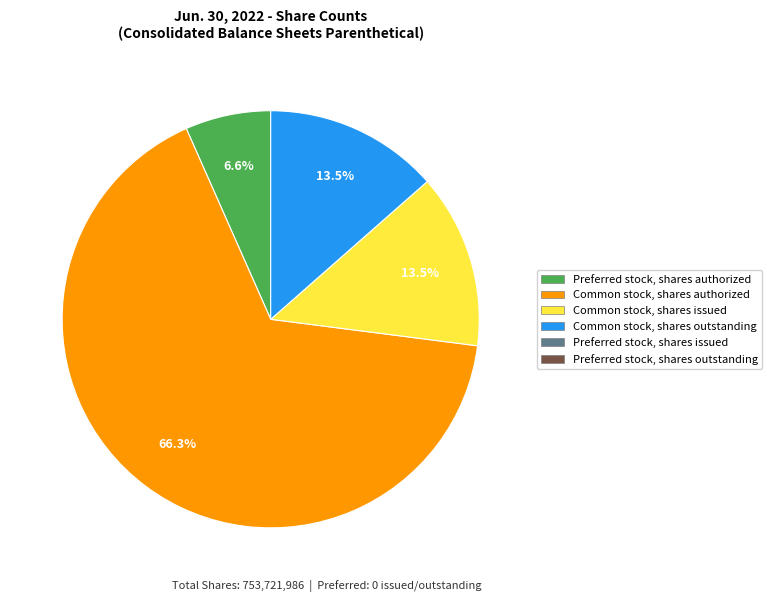

Does any single category account for the majority?

Yes